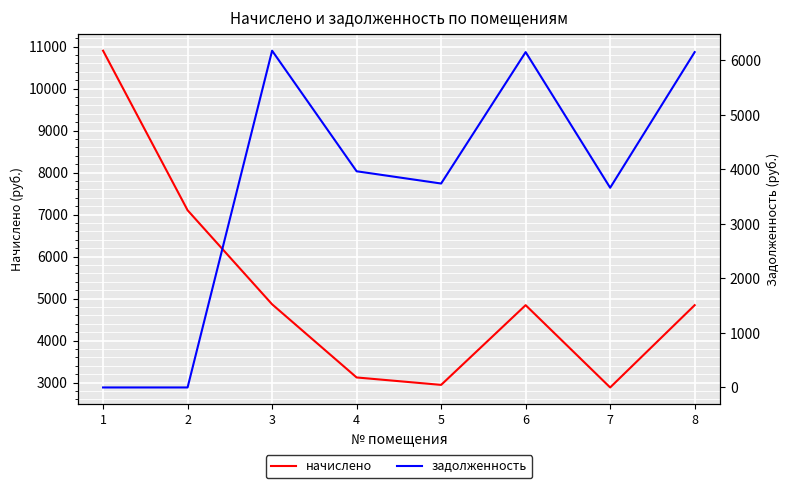

What is the difference between the second highest and second lowest values in the начислено series?

4158.1